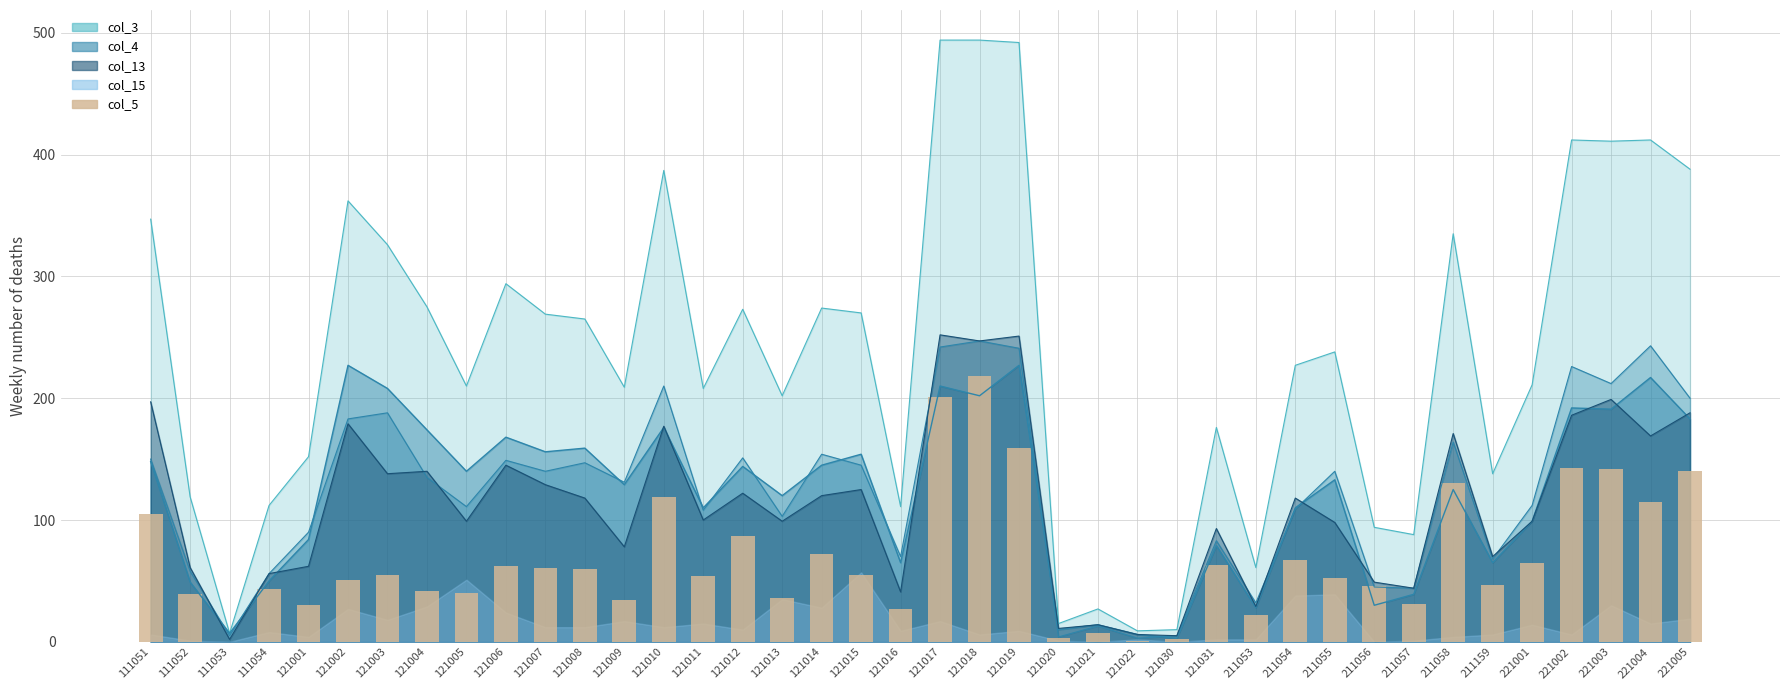

True or false: the data shows 55 at 121003.

True